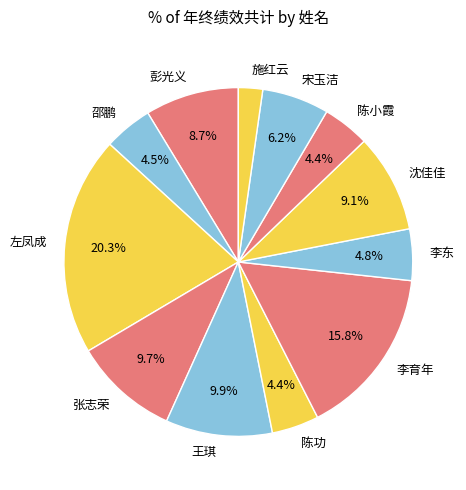

Combined, do 邵鹏 and 沈佳佳 account for over 50%?

No